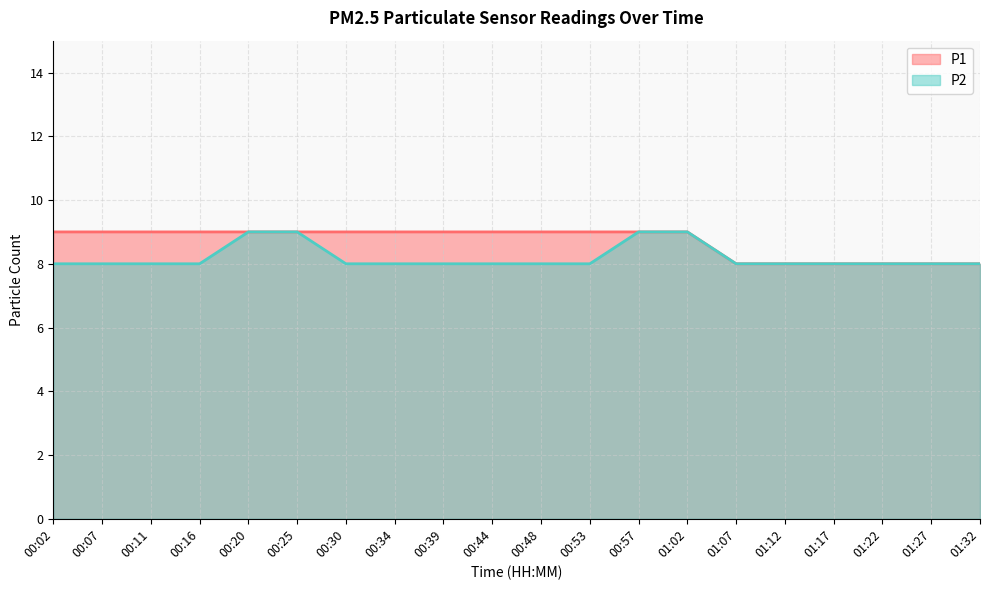

Which series has the widest spread of values?

P1